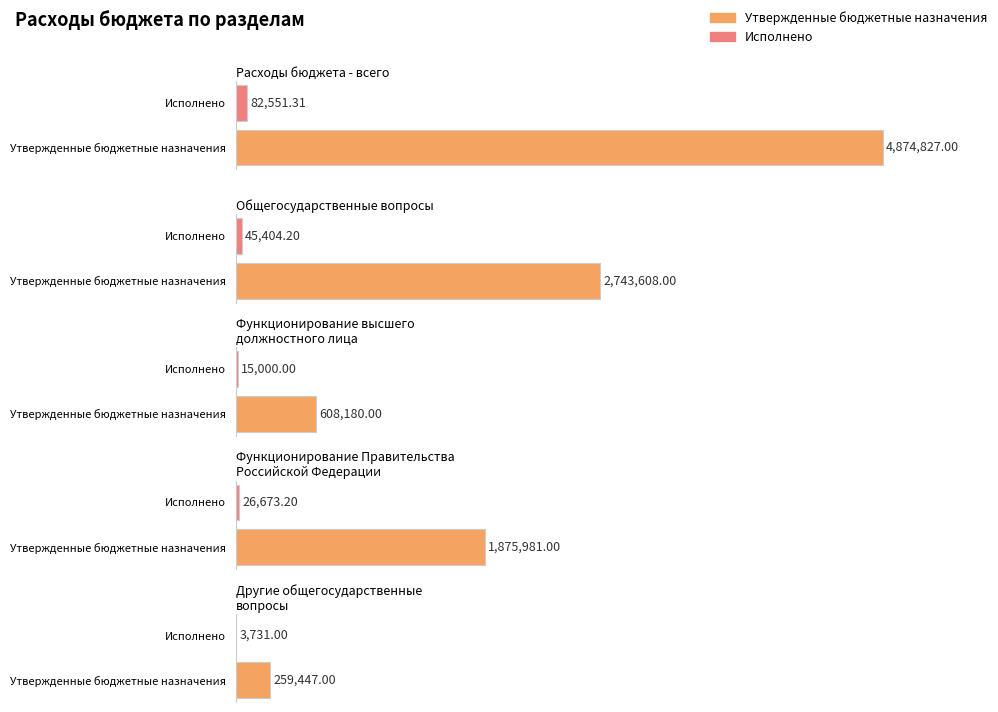

At which label is Утвержденные бюджетные назначения closest to 2567137?

Общегосударственные вопросы